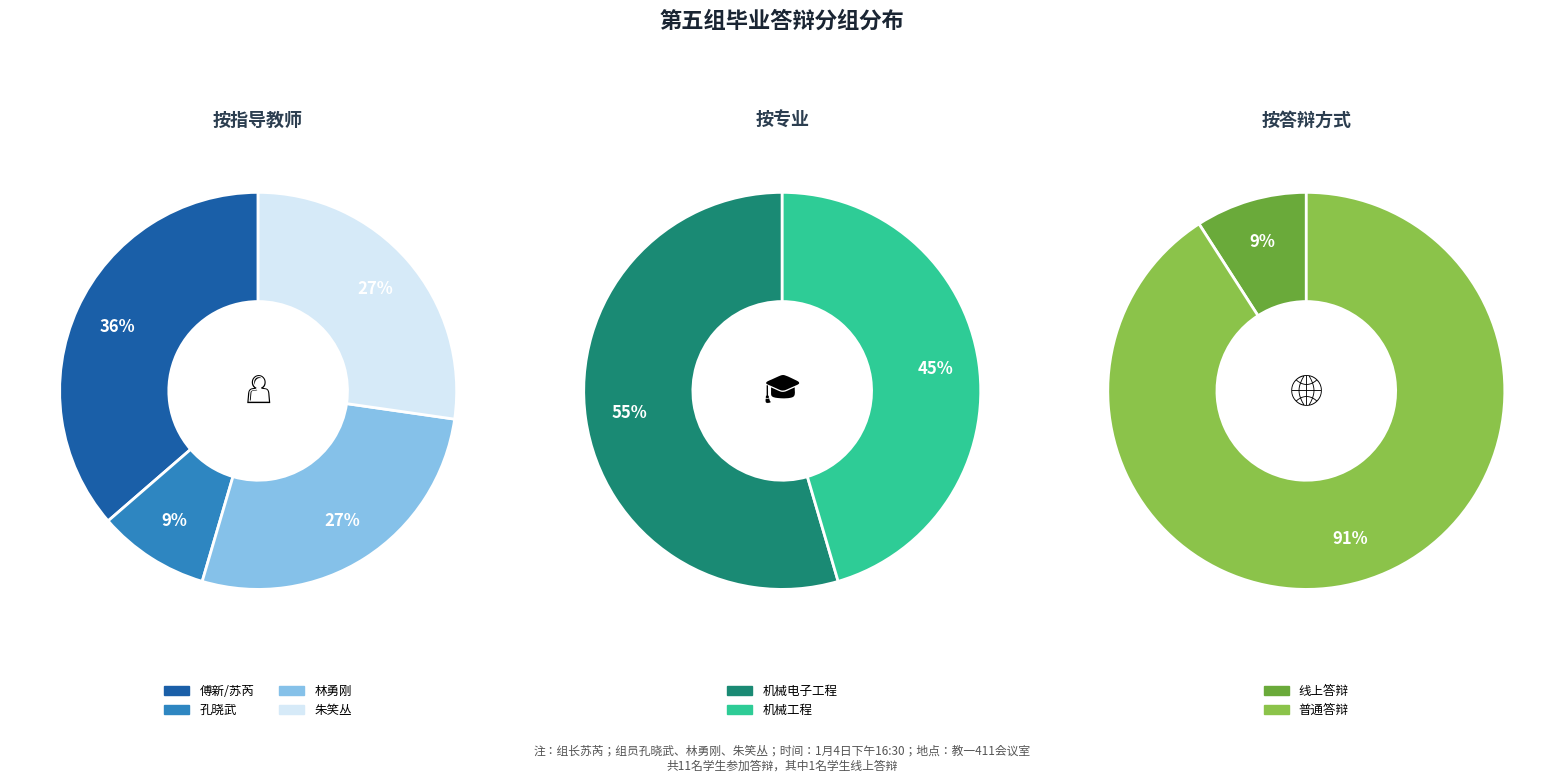

Is there any slice that represents more than half of the pie?

No